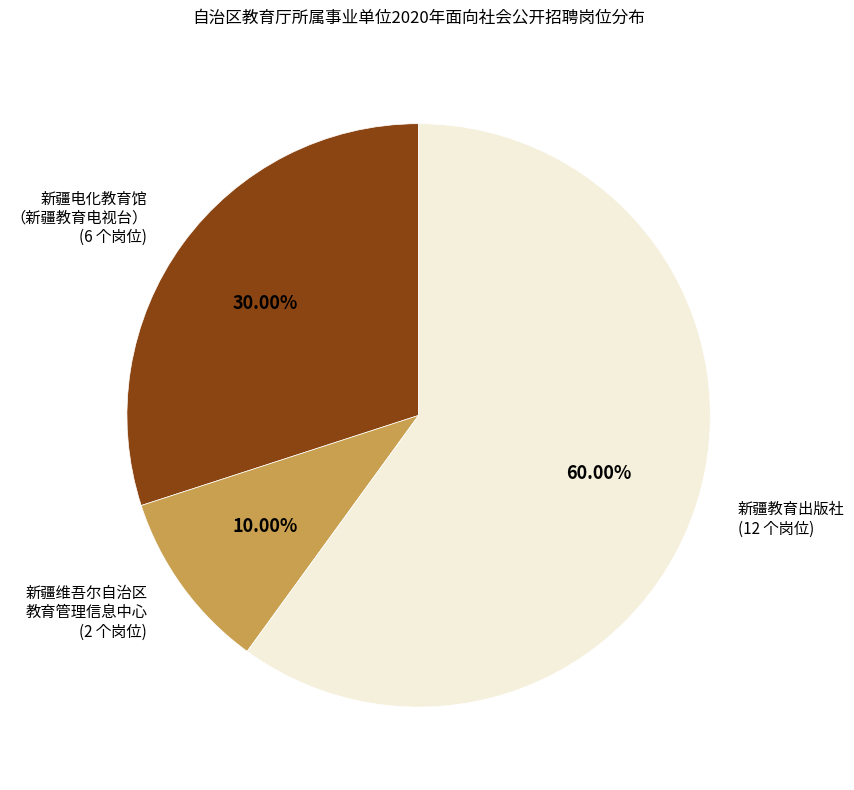

Is there a majority slice in this chart?

Yes